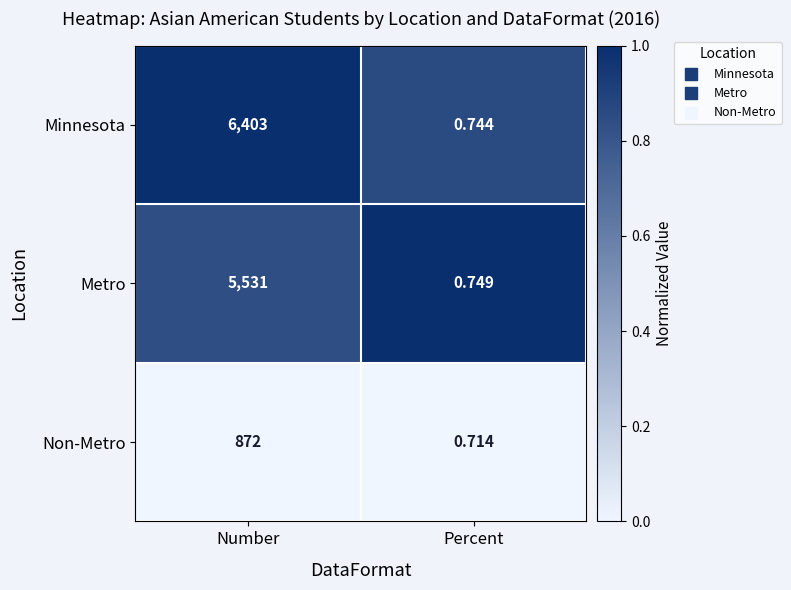

Is the value of Non-Metro at Number greater than the value of Metro at Number?

No